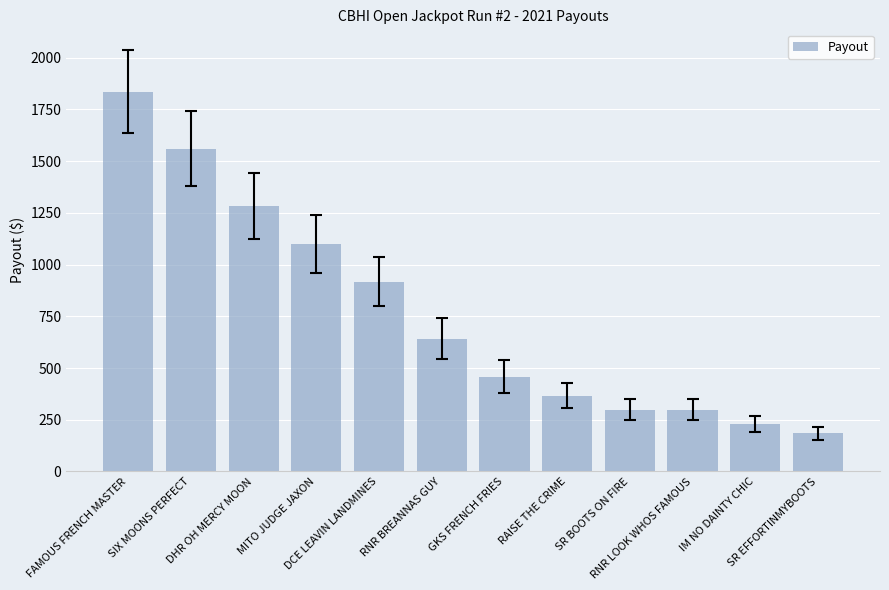

The chart shows a value of 1835.7 at FAMOUS FRENCH MASTER. True or false?

True